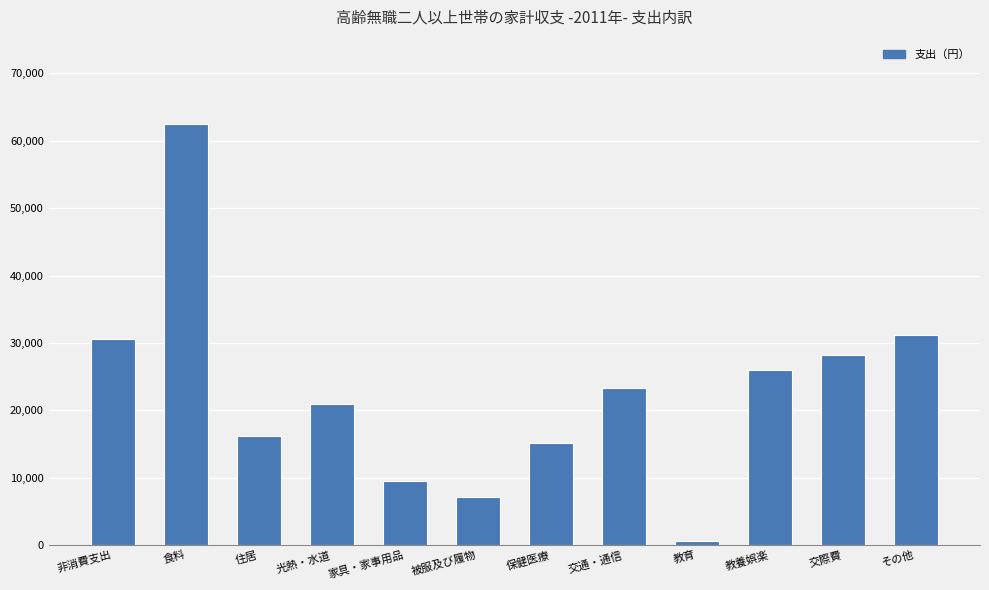

What is the label of the 8th bar from the right?

家具・家事用品